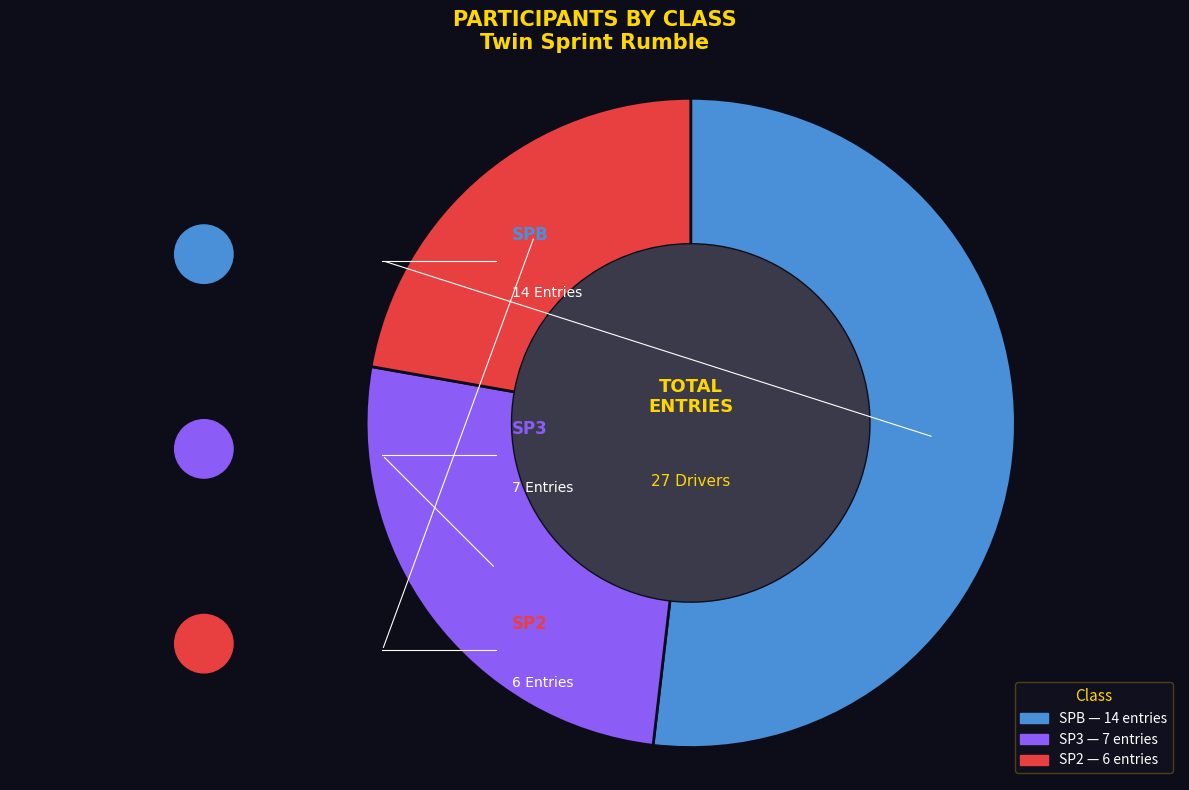

What is the smallest slice in the pie chart?

SP2